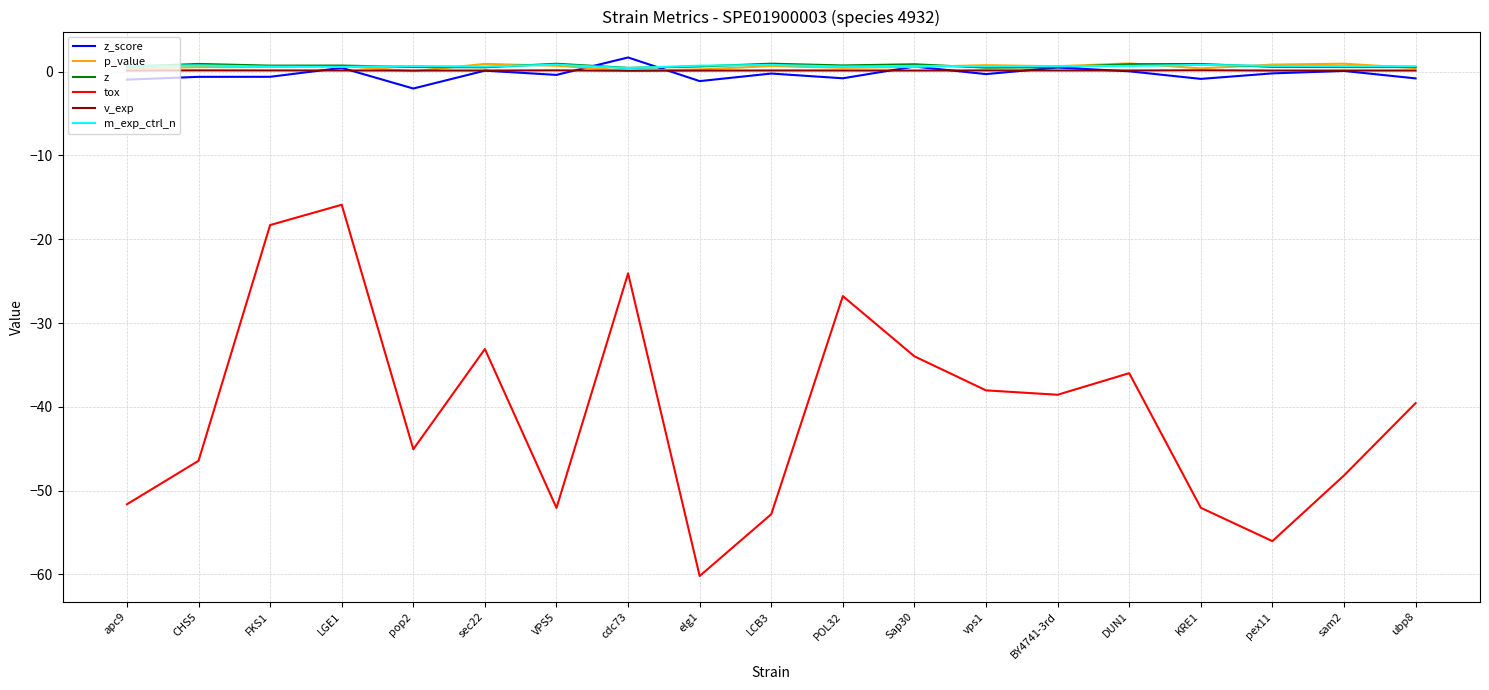

What is the sum of the z values at POL32 and VPS5?

1.7